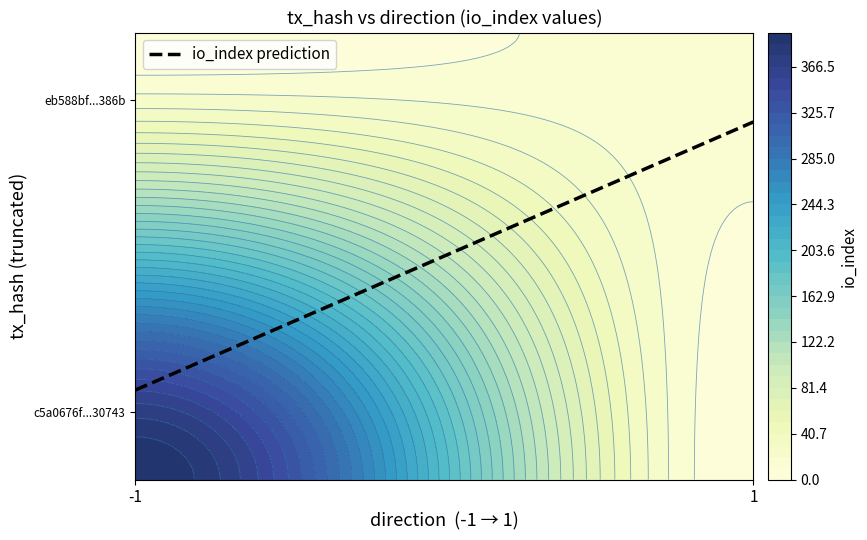

Is the value of c5a0676f4ec4b630a3aaaa679fa11dc71e30743 at direction greater than the value of eb588bf0d80c8c3650b233a57ccc4290420386b at direction?

No